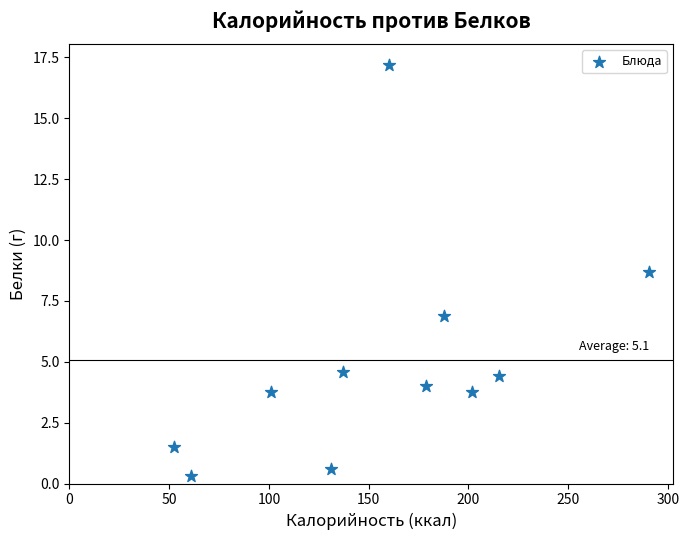

What Y value in the scatter plot is closest to 8?

8.7